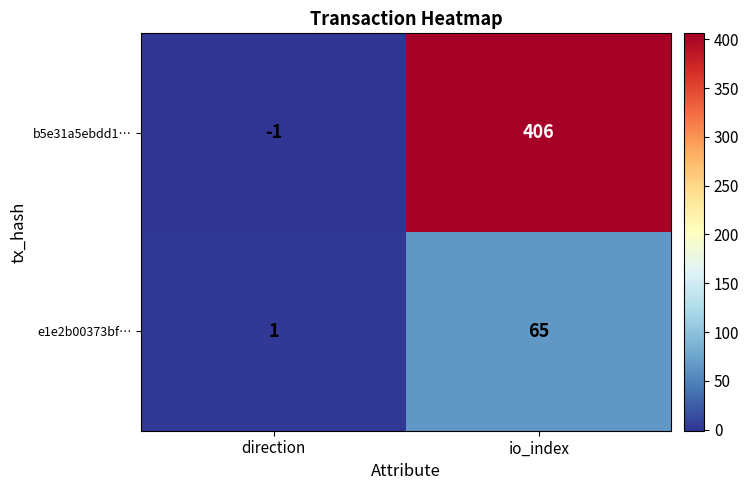

At how many categories does at least one series exceed 311?

1